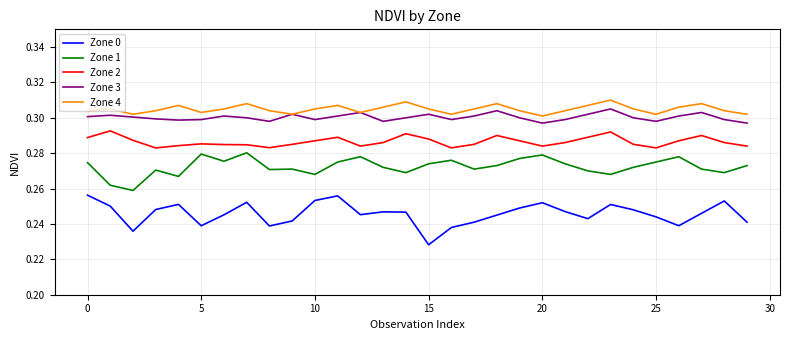

True or false: Zone 1 and Zone 0 cross at least once.

False